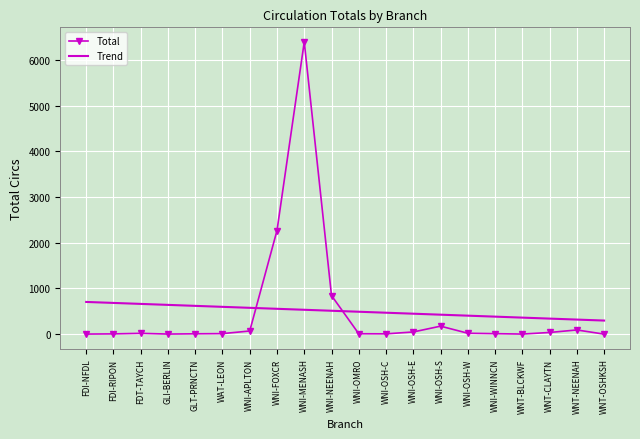

What is the difference between the highest and lowest values at WNI-OSH-S?

251.0